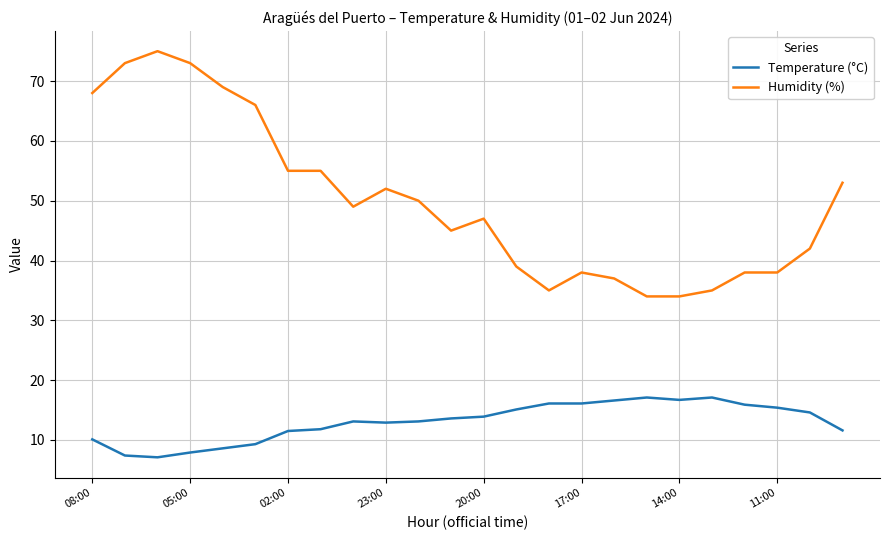

How many lines are shown in the chart?

2